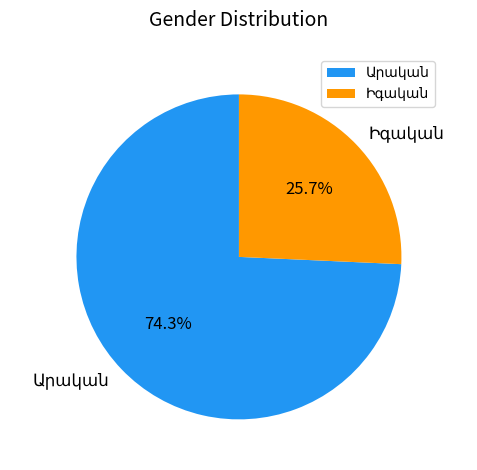

Count the number of slices in the pie.

2